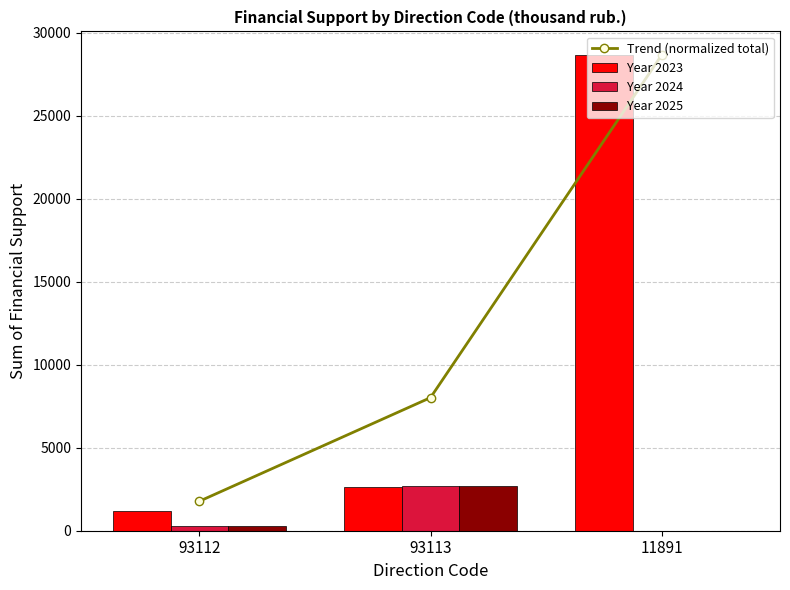

What is the label of the 1st bar from the right?

11891